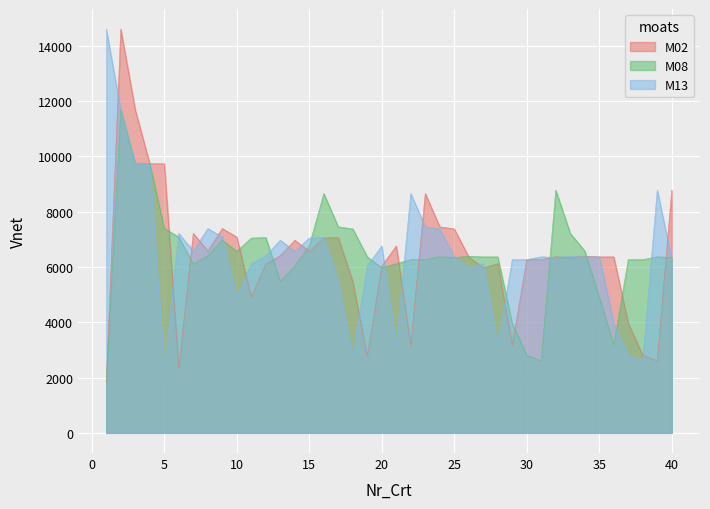

How many data points in M08 are less than 6369?

20